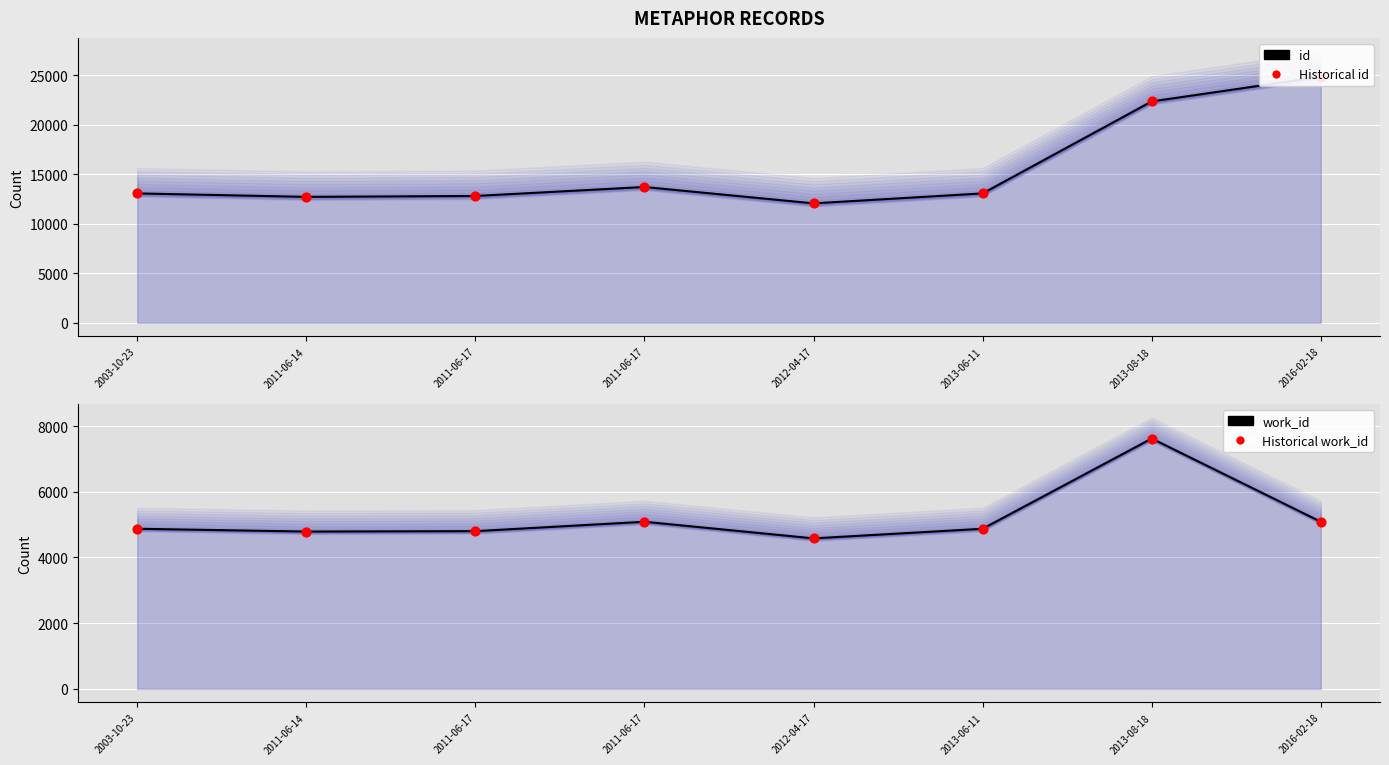

What are all the series names shown in the legend?

id, Historical id, work_id, Historical work_id